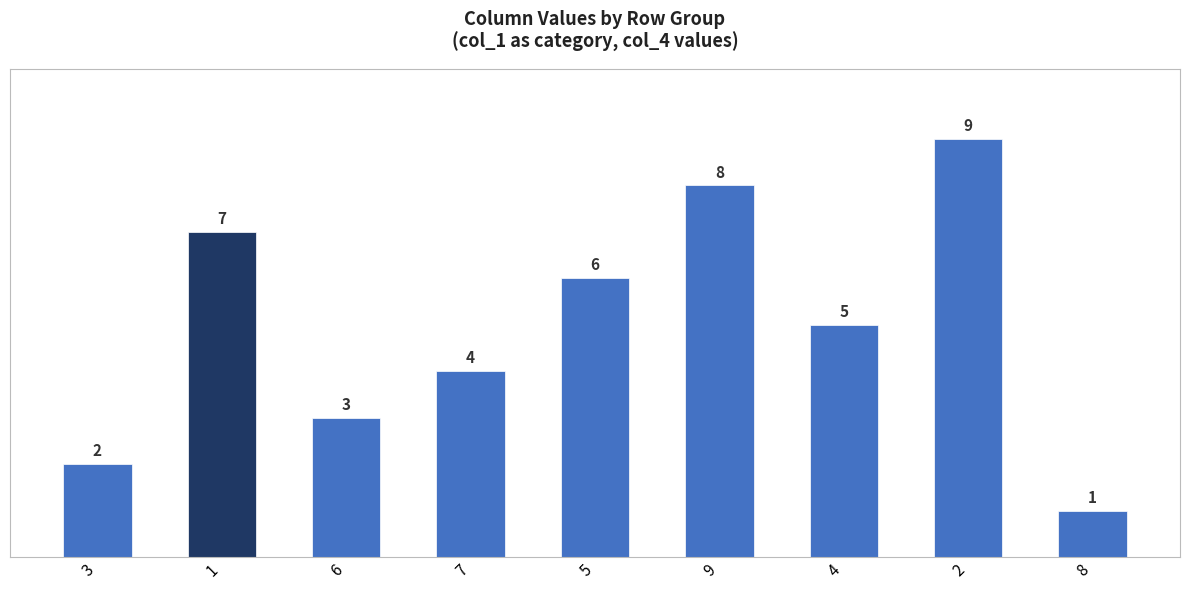

Reading left to right, list all the values displayed in this chart.

2	7	3	4	6	8	5	9	1